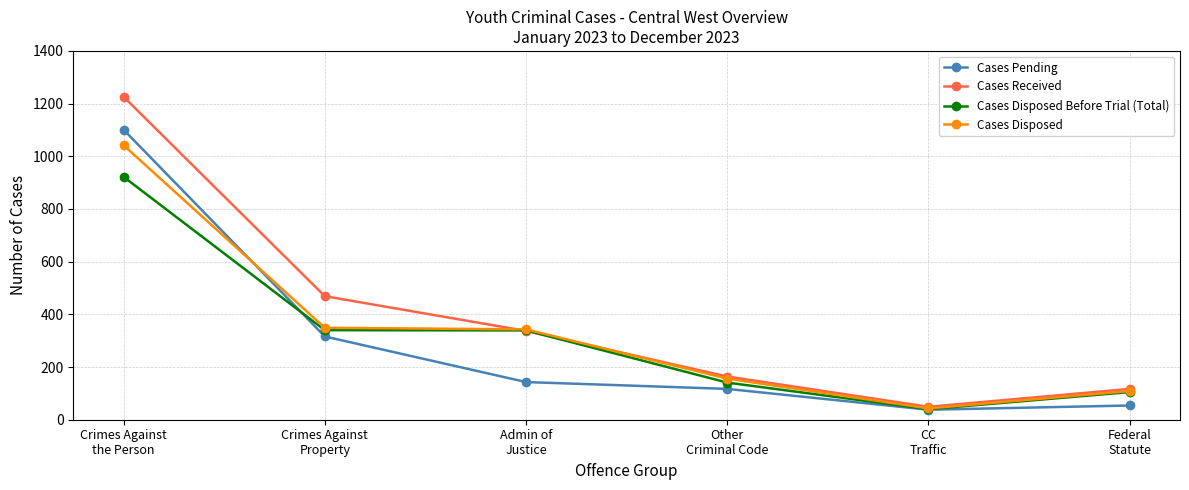

In Cases Received, how many points are lower than both neighbors (excluding endpoints)?

1